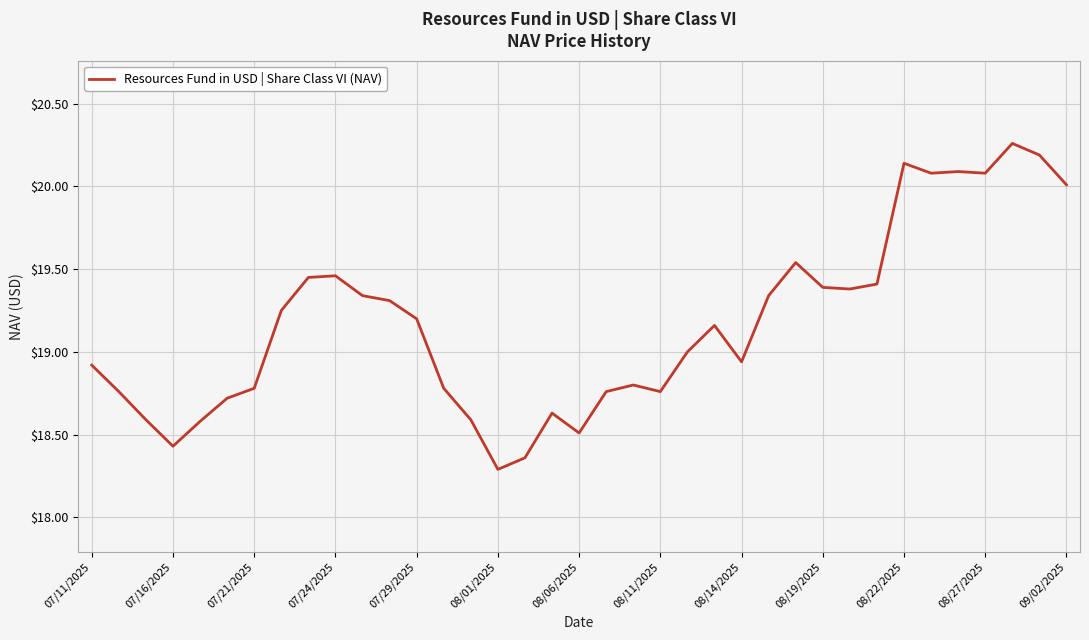

What is the minimum value shown in the chart?

18.3